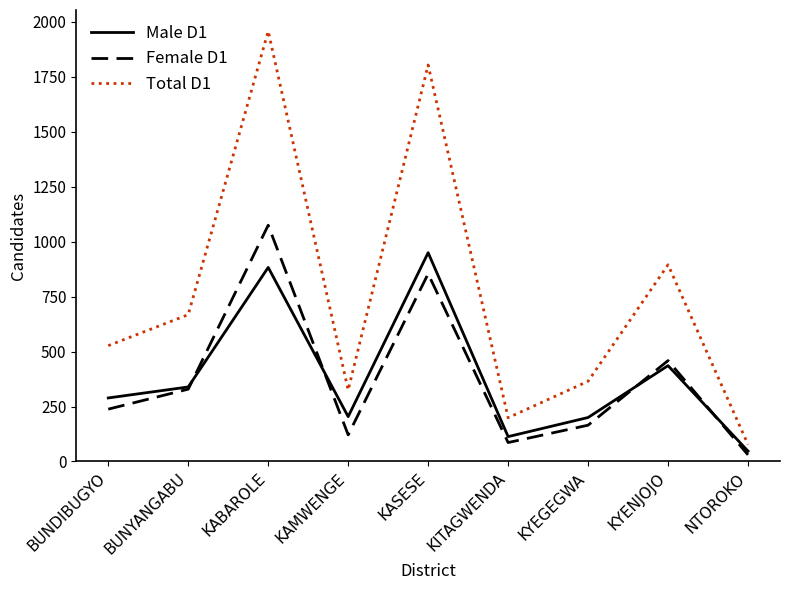

Is it true that Male D1 equals 204 at KAMWENGE?

True